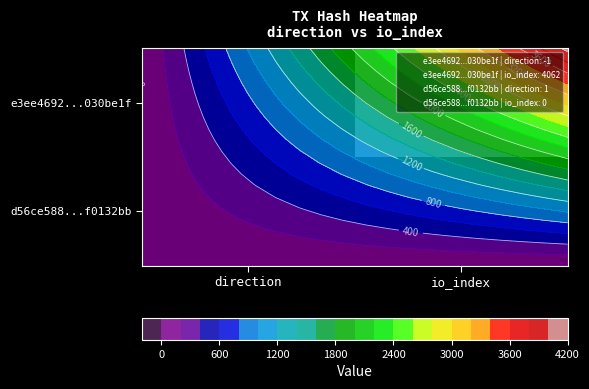

List the labels in order of e3ee4692...030be1f value, smallest first.

direction, io_index